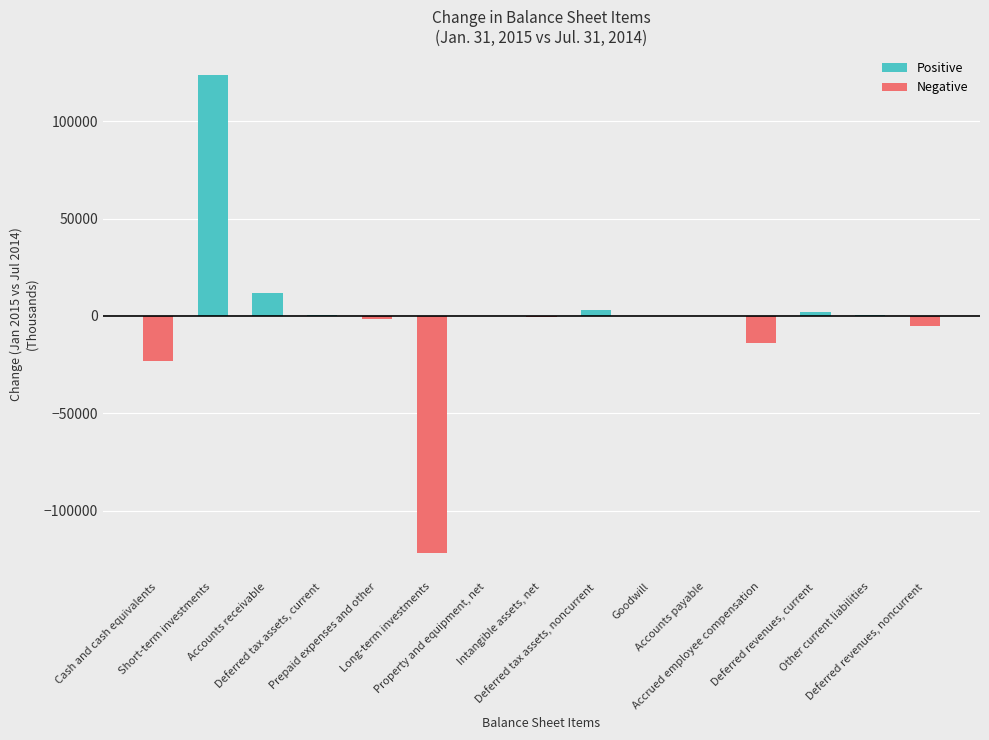

Which series has the largest range (max minus min)?

Positive